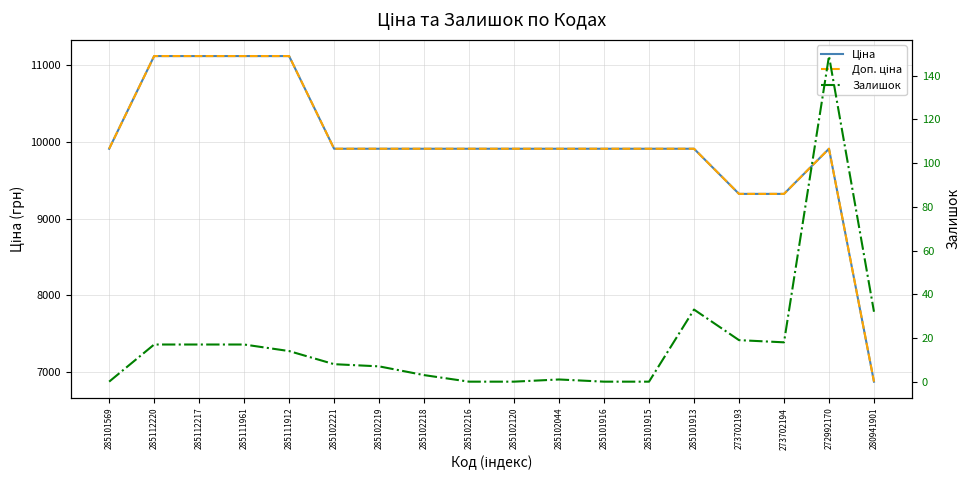

True or false: Ціна has a value of 5072.3 at 285101915.

False